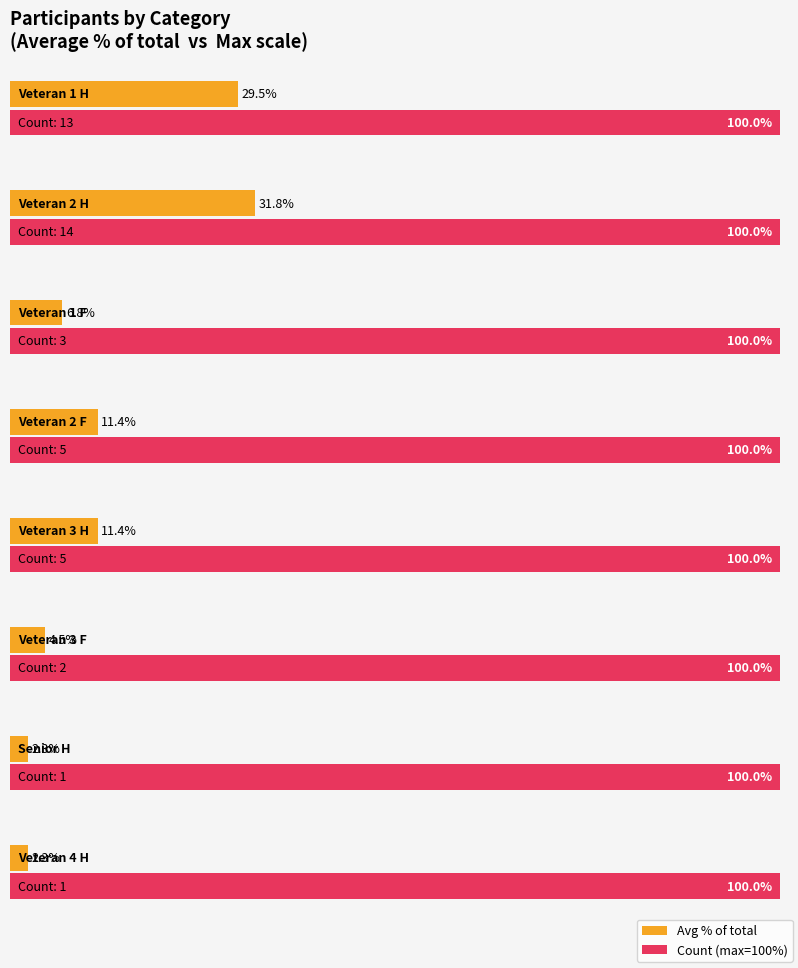

Which category has the highest value across all series?

Veteran 1 F